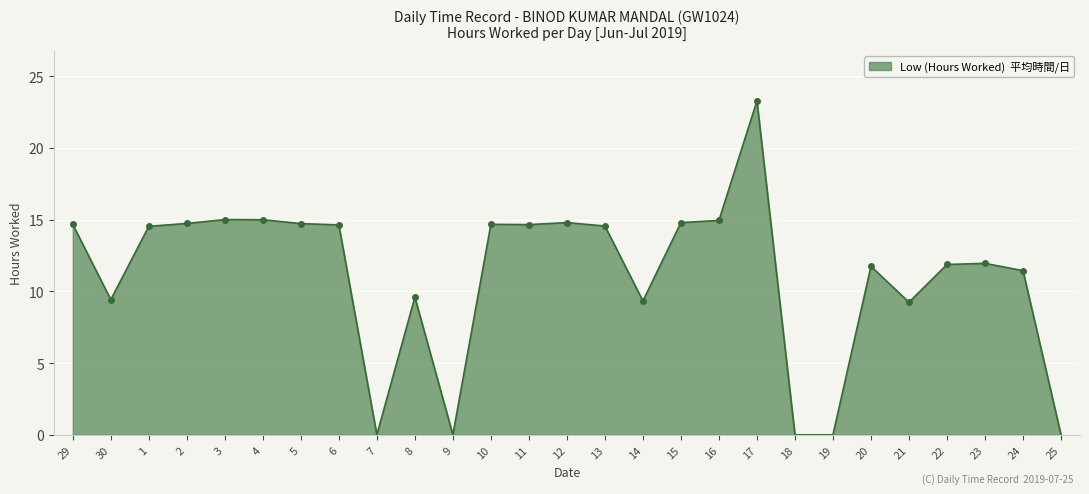

What is the difference between the maximum and minimum values?

23.3